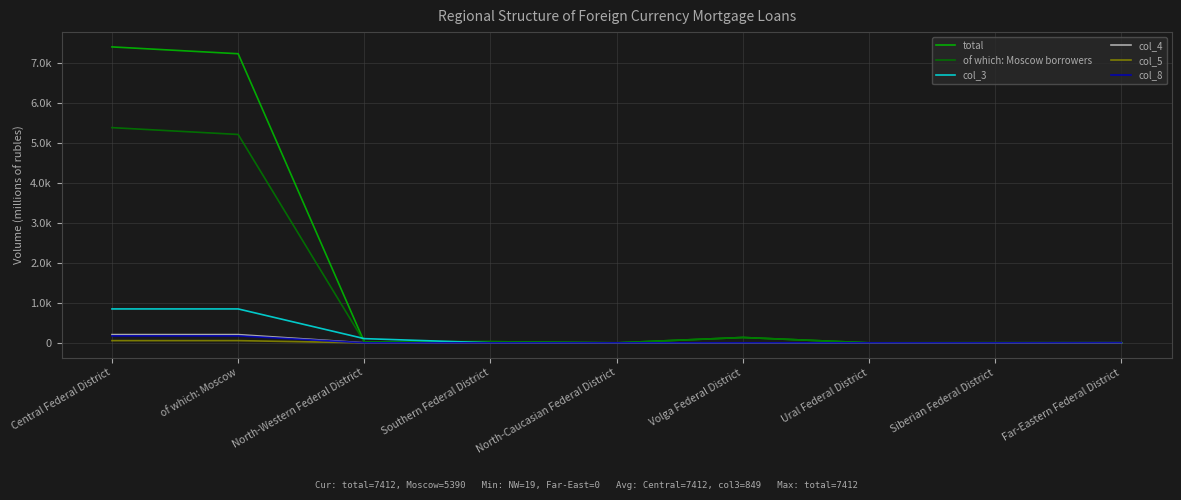

Is this an area chart (filled region under the line)?

No